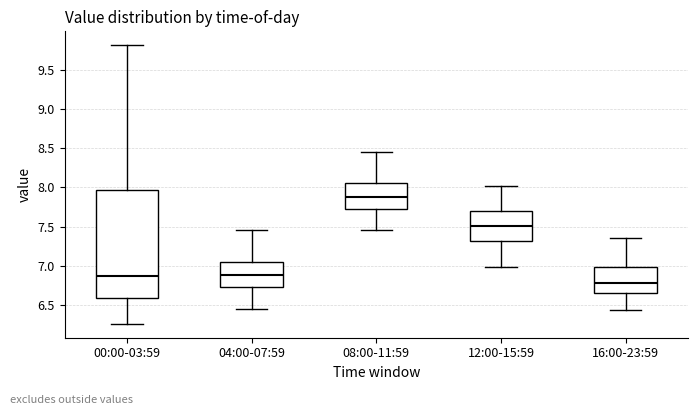

Where does the median line of the box for 04:00-07:59 sit on the y-axis? The values are not printed on the chart, so give them approximately, as read against the axis.

6.90